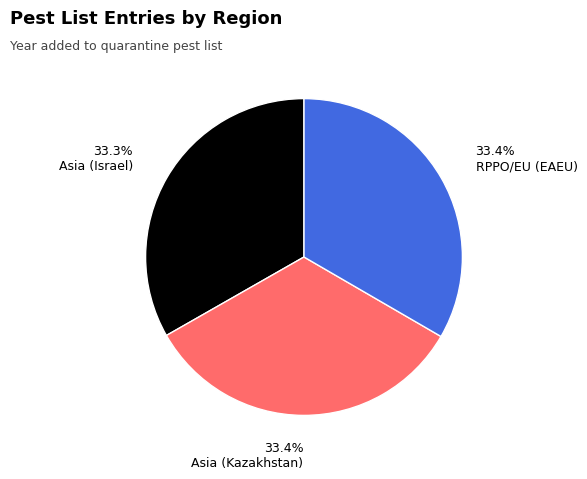

Is there a majority slice in this chart?

No